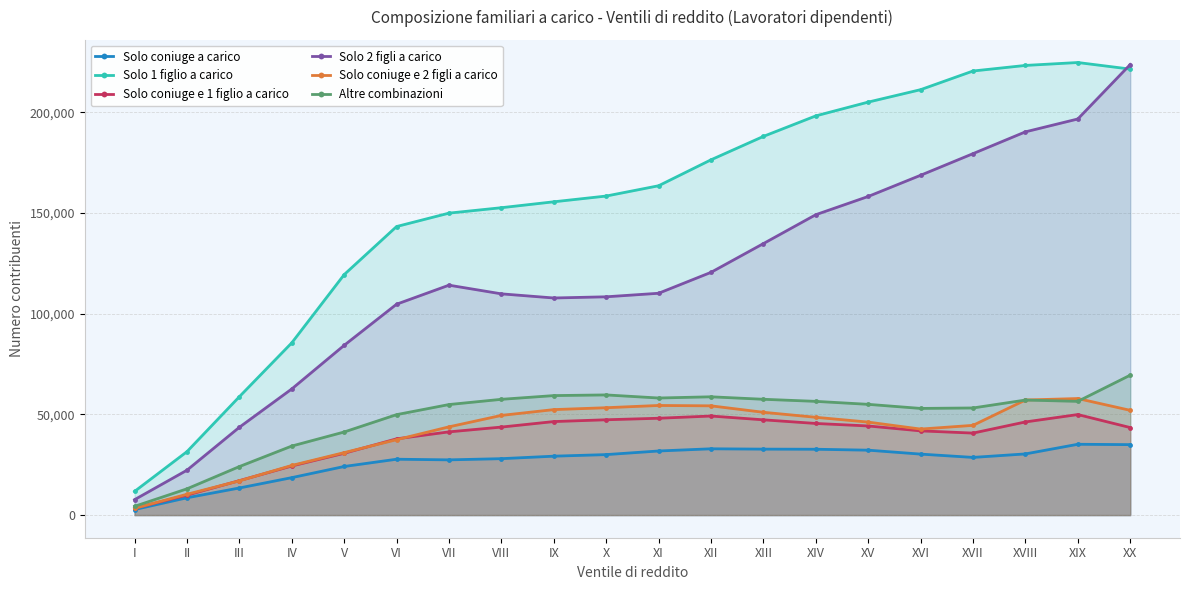

List the series in order of their peak value, lowest first.

Solo coniuge a carico, Solo coniuge e 1 figlio a carico, Solo coniuge e 2 figli a carico, Altre combinazioni, Solo 2 figli a carico, Solo 1 figlio a carico